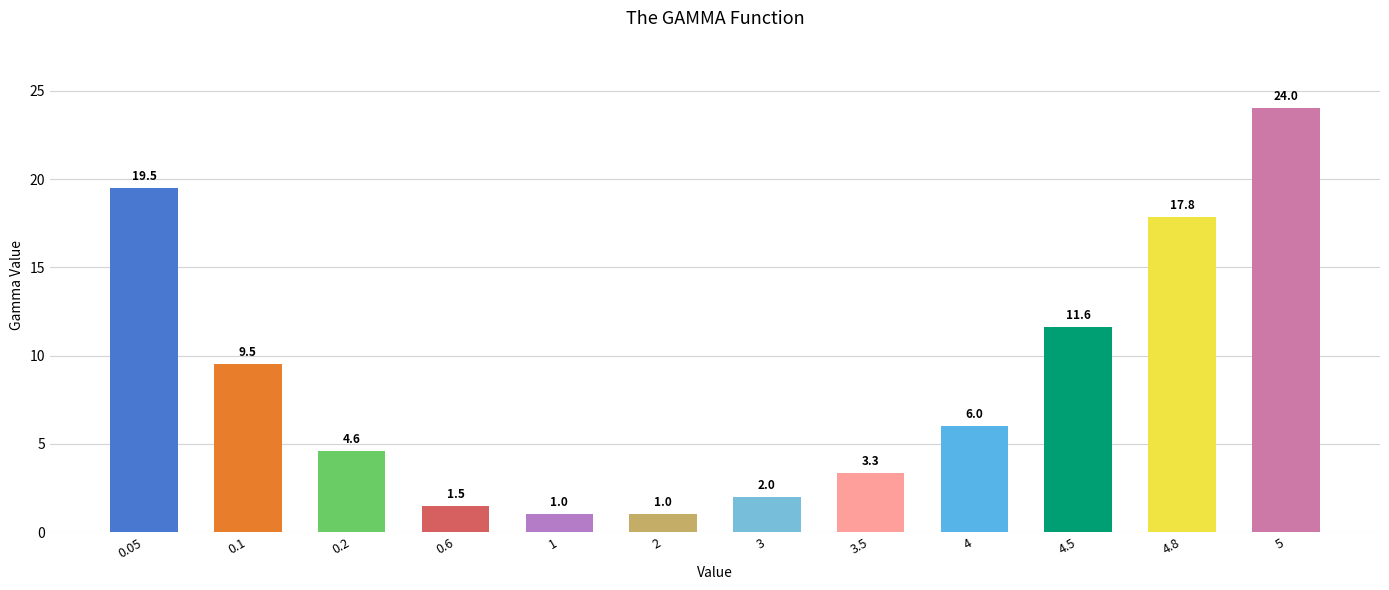

Which label corresponds to the largest value in the chart?

5